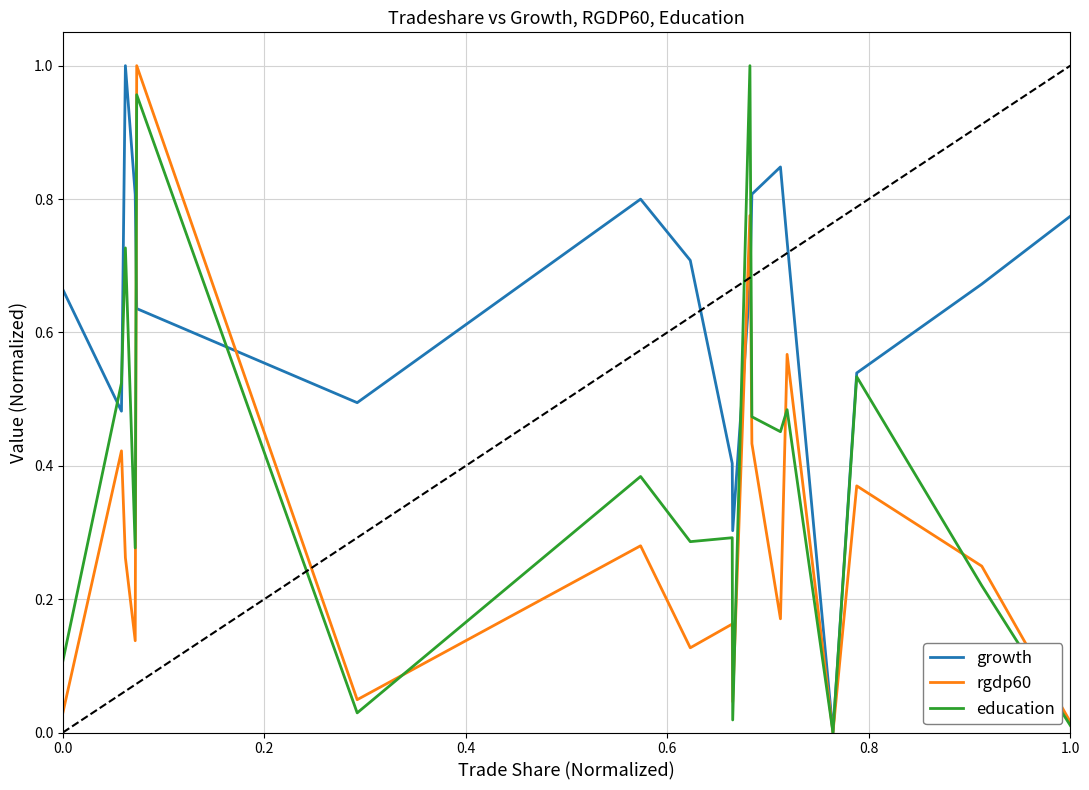

Which series has the largest total across all categories?

growth